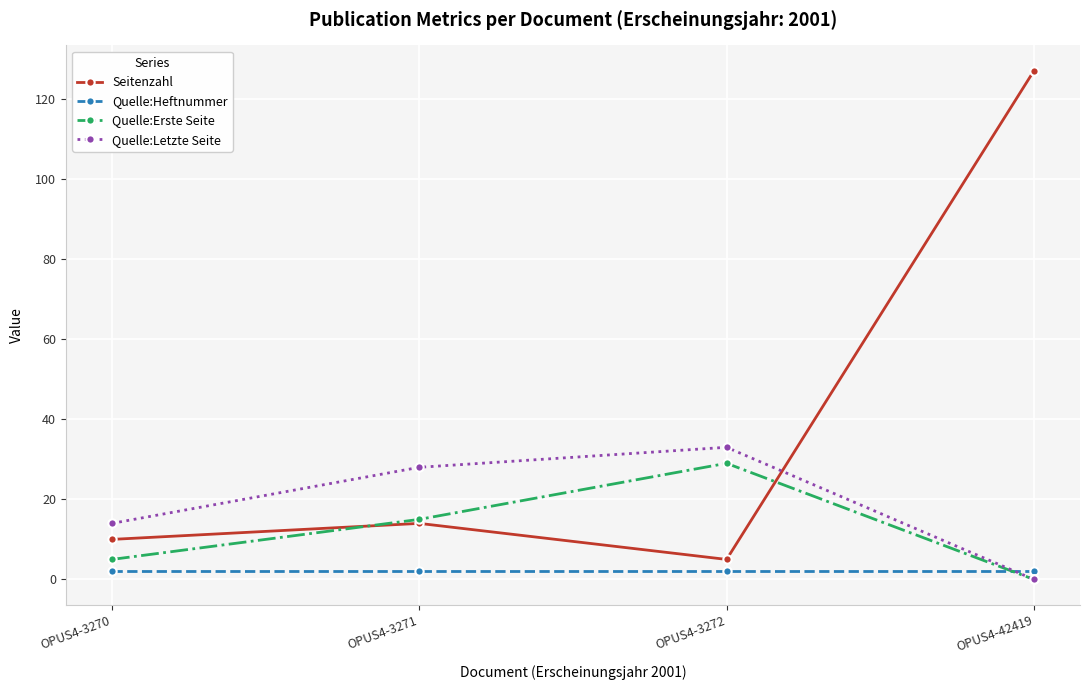

True or false: Seitenzahl and Quelle:Heftnummer cross at least once.

False